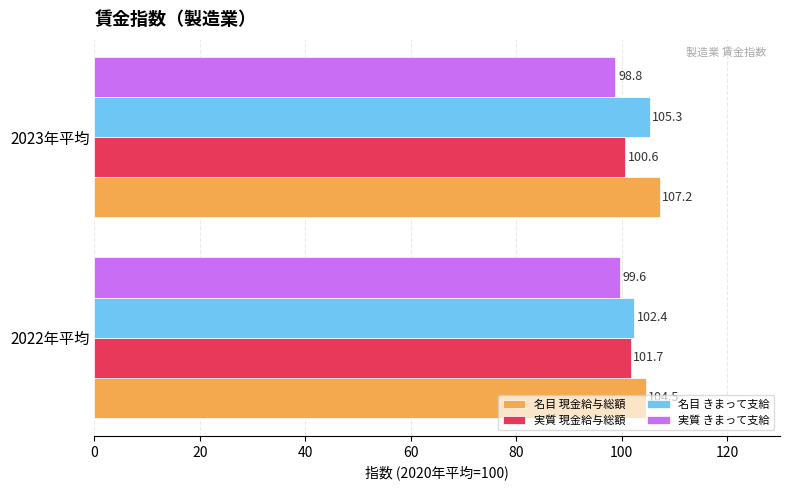

What is the difference between the maximum and minimum values in the 実質 現金給与総額 series?

1.1